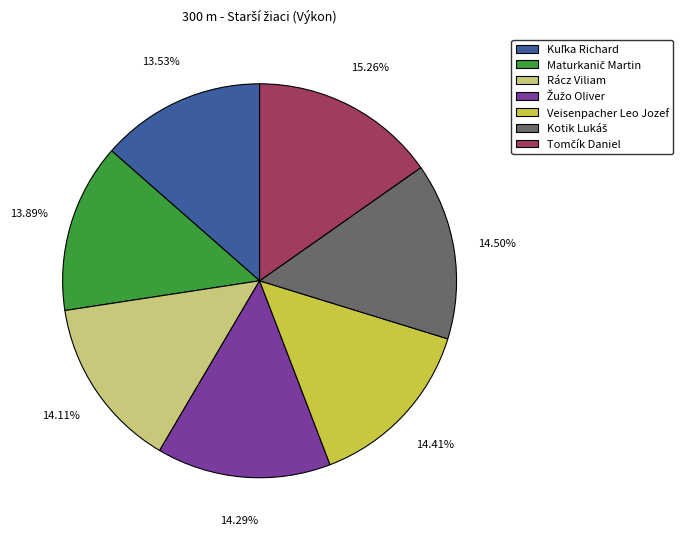

Does any single category account for the majority?

No